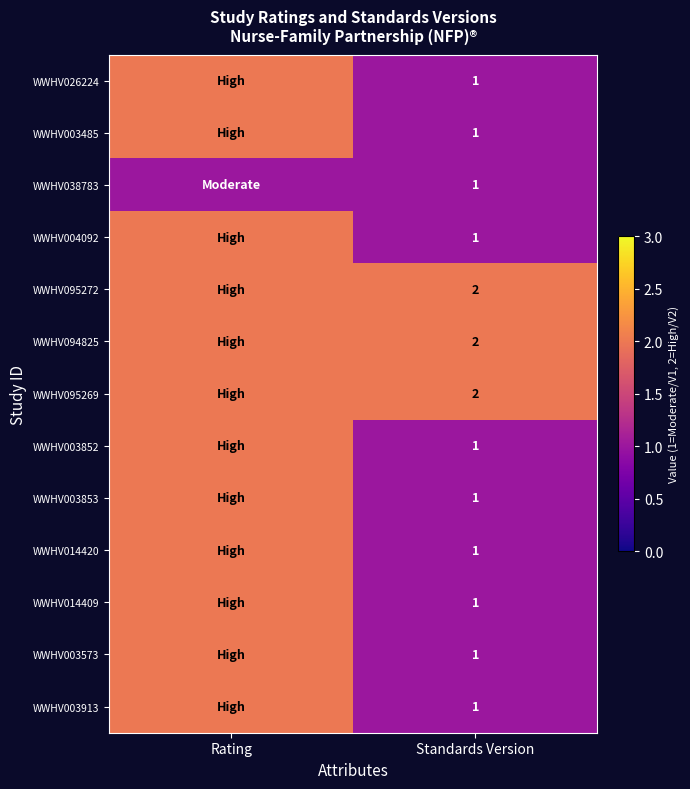

True or false: WWHV004092 has a value of 2 at Standards Version.

False